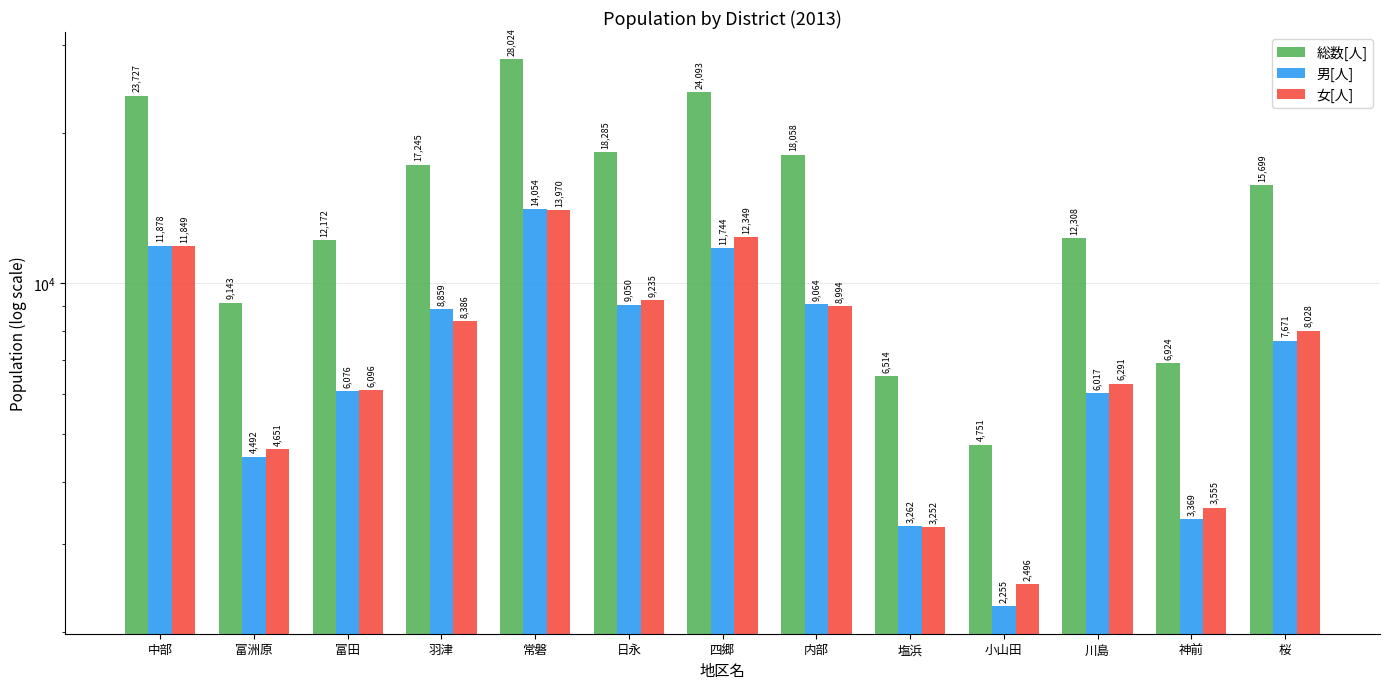

How many data points in 男[人] are less than 7671?

6